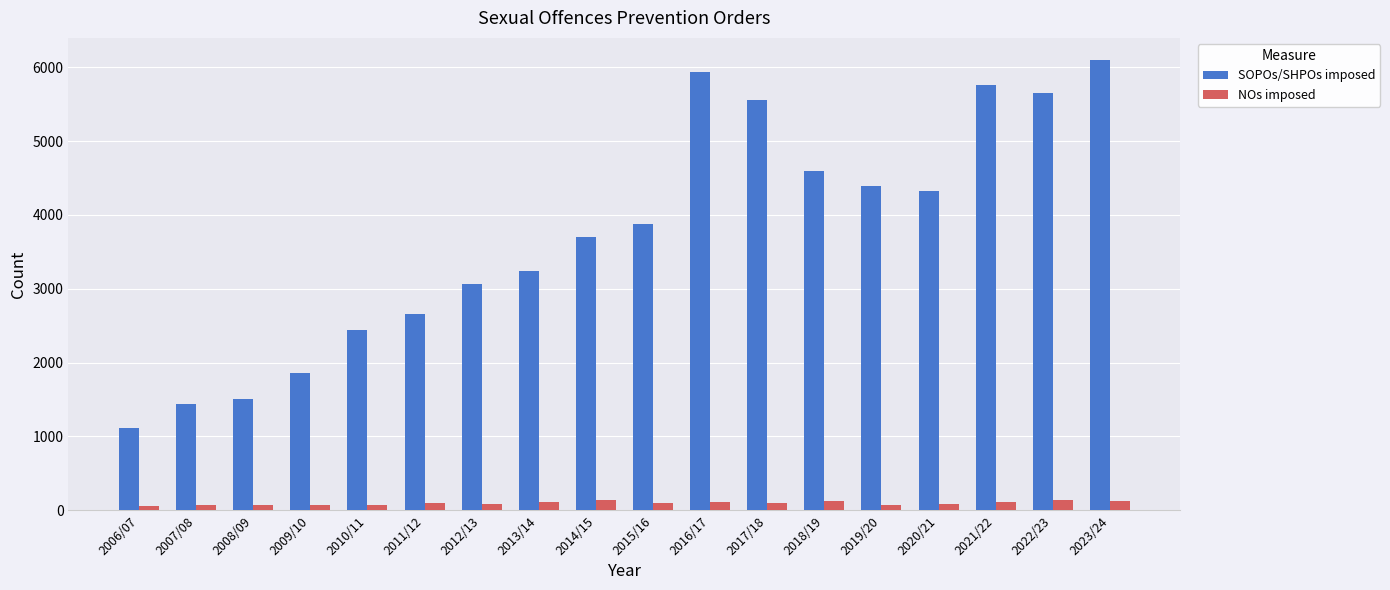

At which category does the chart reach its peak across all series?

2023/24